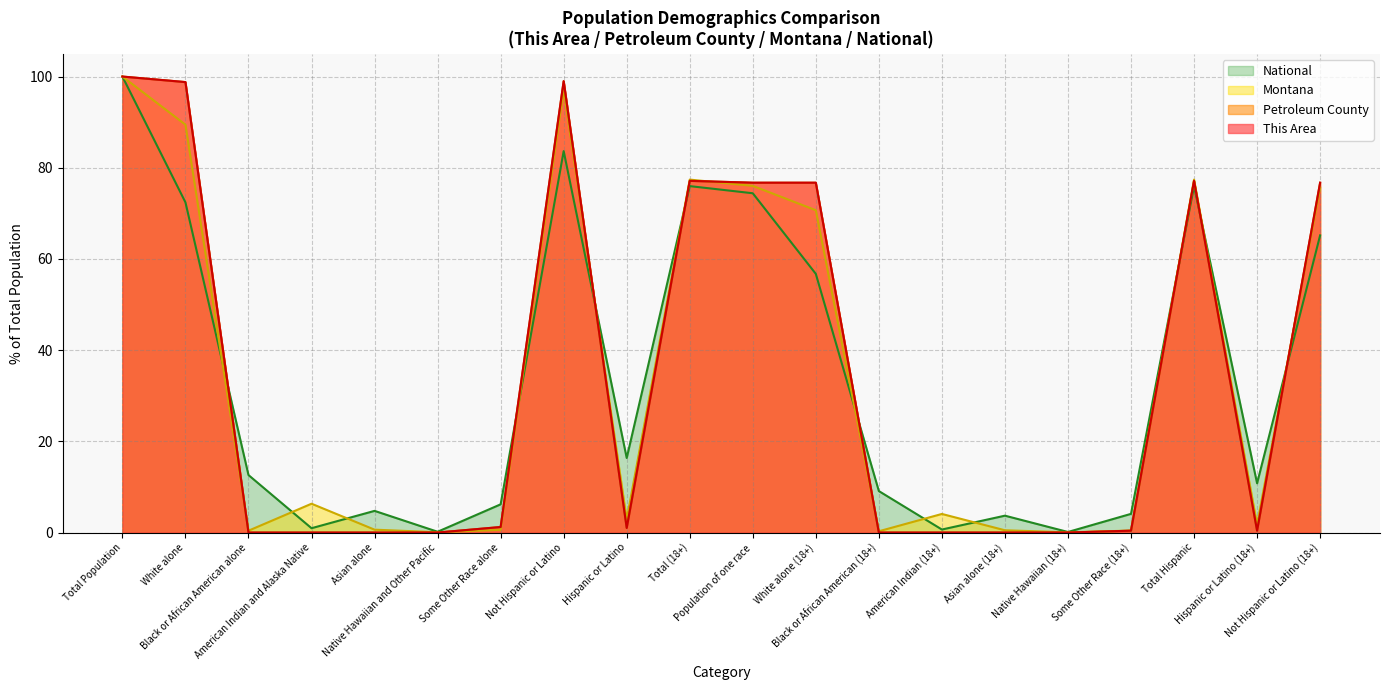

Reading right to left, extract all data points from this chart.

This Area: Not Hispanic or Latino (18+)=76.7	Hispanic or Latino (18+)=0.4	Total Hispanic=77.1	Some Other Race (18+)=0.4	Native Hawaiian (18+)=0.0	Asian alone (18+)=0.0	American Indian (18+)=0.0	Black or African American (18+)=0.0	White alone (18+)=76.7	Population of one race=76.7	Total (18+)=77.1	Hispanic or Latino=1.0	Not Hispanic or Latino=99.0	Some Other Race alone=1.2	Native Hawaiian and Other Pacific=0.0	Asian alone=0.0	American Indian and Alaska Native=0.0	Black or African American alone=0.0	White alone=98.8	Total Population=100.0
Petroleum County: Not Hispanic or Latino (18+)=76.7	Hispanic or Latino (18+)=0.4	Total Hispanic=77.1	Some Other Race (18+)=0.4	Native Hawaiian (18+)=0.0	Asian alone (18+)=0.0	American Indian (18+)=0.0	Black or African American (18+)=0.0	White alone (18+)=76.7	Population of one race=76.7	Total (18+)=77.1	Hispanic or Latino=1.0	Not Hispanic or Latino=99.0	Some Other Race alone=1.2	Native Hawaiian and Other Pacific=0.0	Asian alone=0.0	American Indian and Alaska Native=0.0	Black or African American alone=0.0	White alone=98.8	Total Population=100.0
Montana: Not Hispanic or Latino (18+)=75.6	Hispanic or Latino (18+)=1.8	Total Hispanic=77.4	Some Other Race (18+)=0.4	Native Hawaiian (18+)=0.1	Asian alone (18+)=0.5	American Indian (18+)=4.1	Black or African American (18+)=0.3	White alone (18+)=70.7	Population of one race=76.0	Total (18+)=77.4	Hispanic or Latino=2.9	Not Hispanic or Latino=97.1	Some Other Race alone=0.6	Native Hawaiian and Other Pacific=0.1	Asian alone=0.6	American Indian and Alaska Native=6.3	Black or African American alone=0.4	White alone=89.4	Total Population=100.0
National: Not Hispanic or Latino (18+)=65.2	Hispanic or Latino (18+)=10.8	Total Hispanic=76.0	Some Other Race (18+)=4.1	Native Hawaiian (18+)=0.1	Asian alone (18+)=3.7	American Indian (18+)=0.7	Black or African American (18+)=9.1	White alone (18+)=56.7	Population of one race=74.4	Total (18+)=76.0	Hispanic or Latino=16.3	Not Hispanic or Latino=83.7	Some Other Race alone=6.2	Native Hawaiian and Other Pacific=0.2	Asian alone=4.8	American Indian and Alaska Native=0.9	Black or African American alone=12.6	White alone=72.4	Total Population=100.0